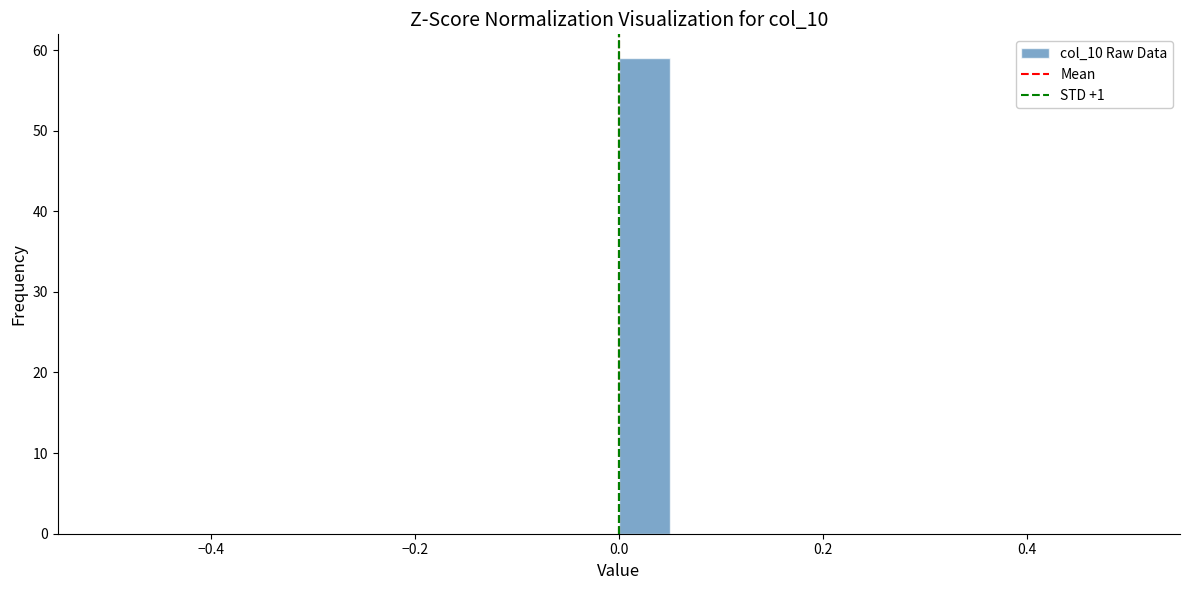

Around what value on the x-axis is the tallest bar? Give the approximate position of its centre, as read against the axis.

0.02